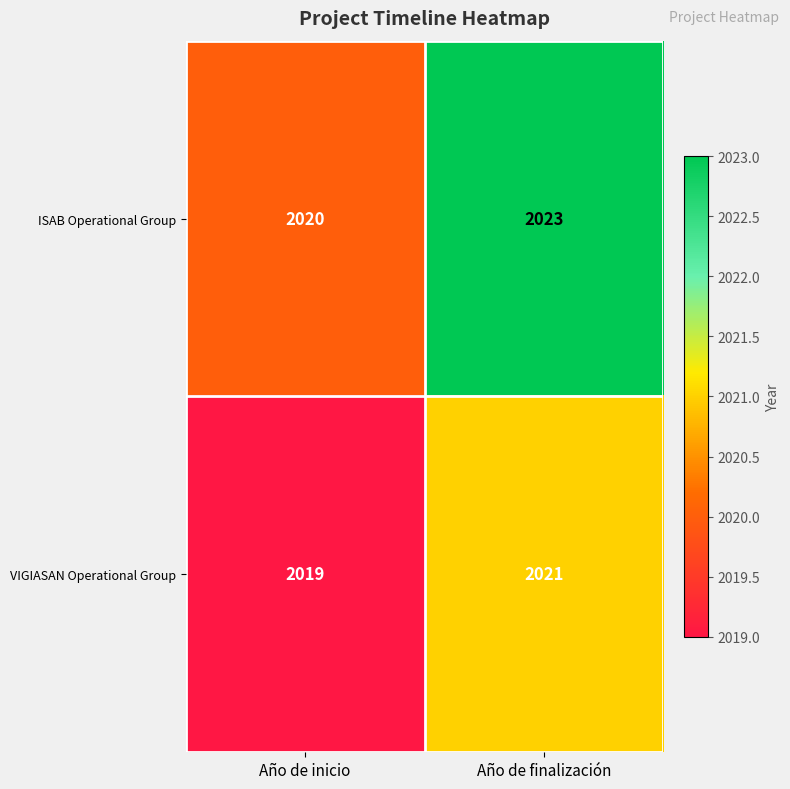

What is the greatest value displayed?

2023